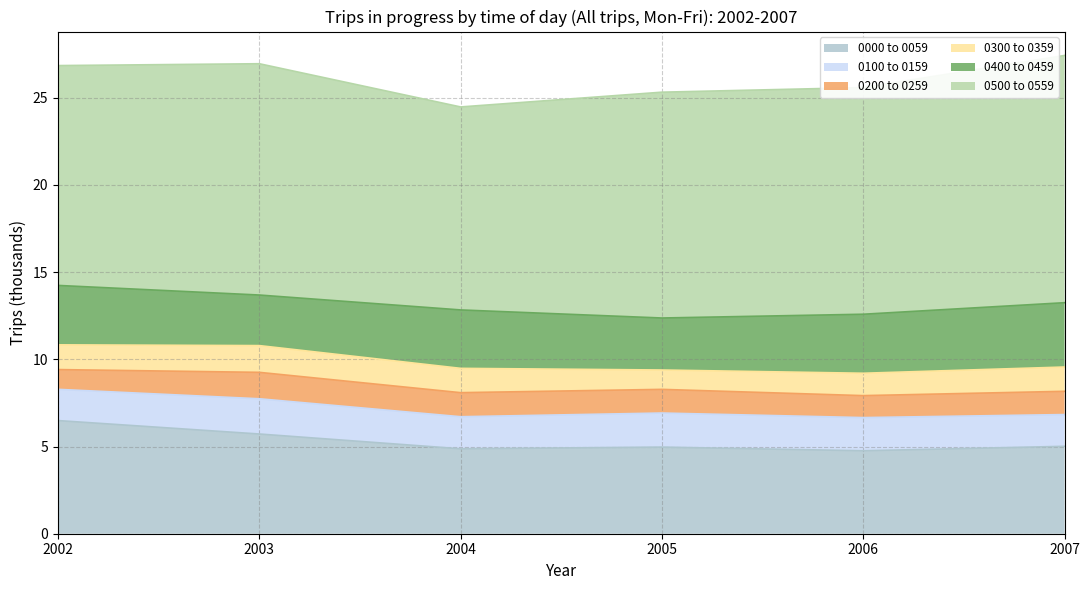

Count the number of categories in the chart.

6